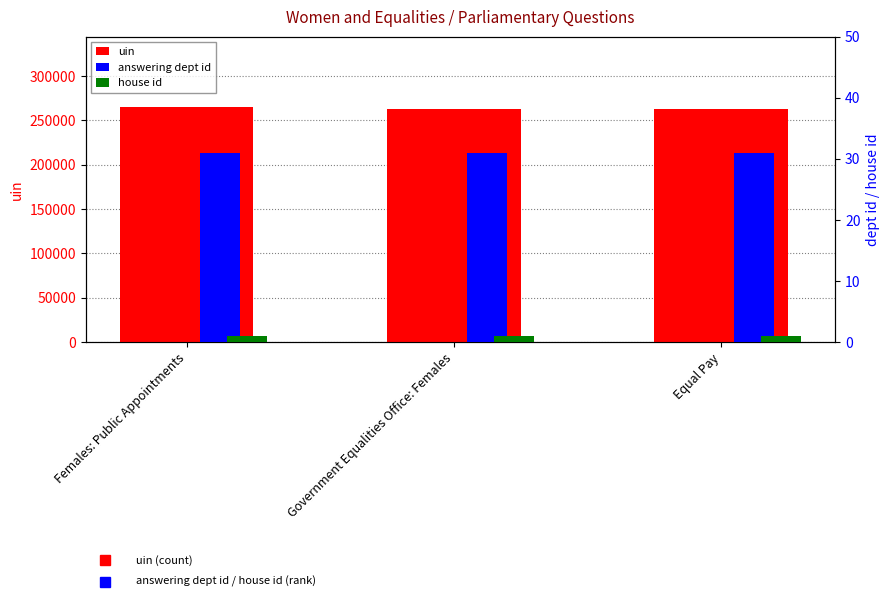

What is the total value across all series at Government Equalities Office: Females?

263131